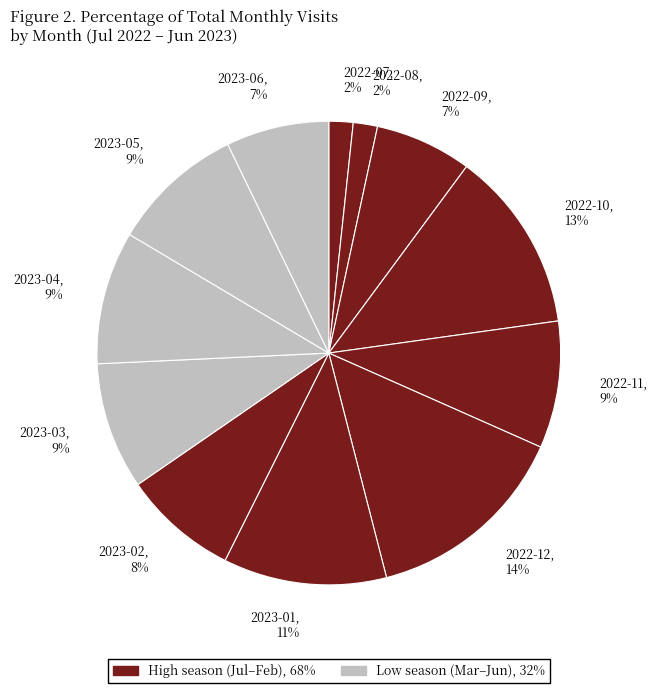

How many slices are in this pie chart?

12